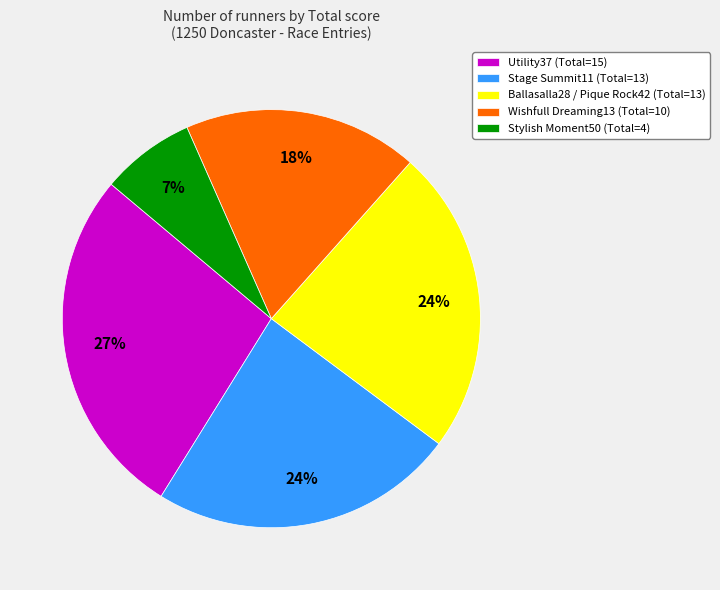

Count the number of slices in the pie.

5